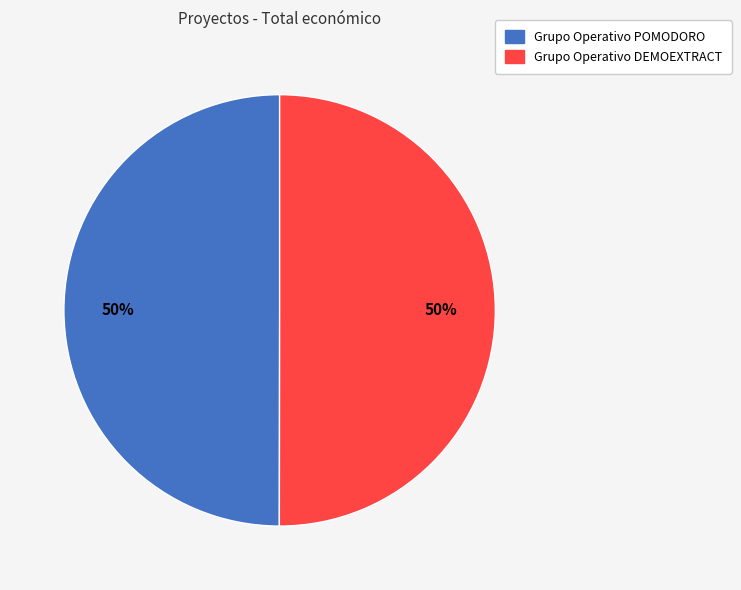

To the nearest percent, what is the combined percentage of Grupo Operativo DEMOEXTRACT and Grupo Operativo POMODORO?

100%